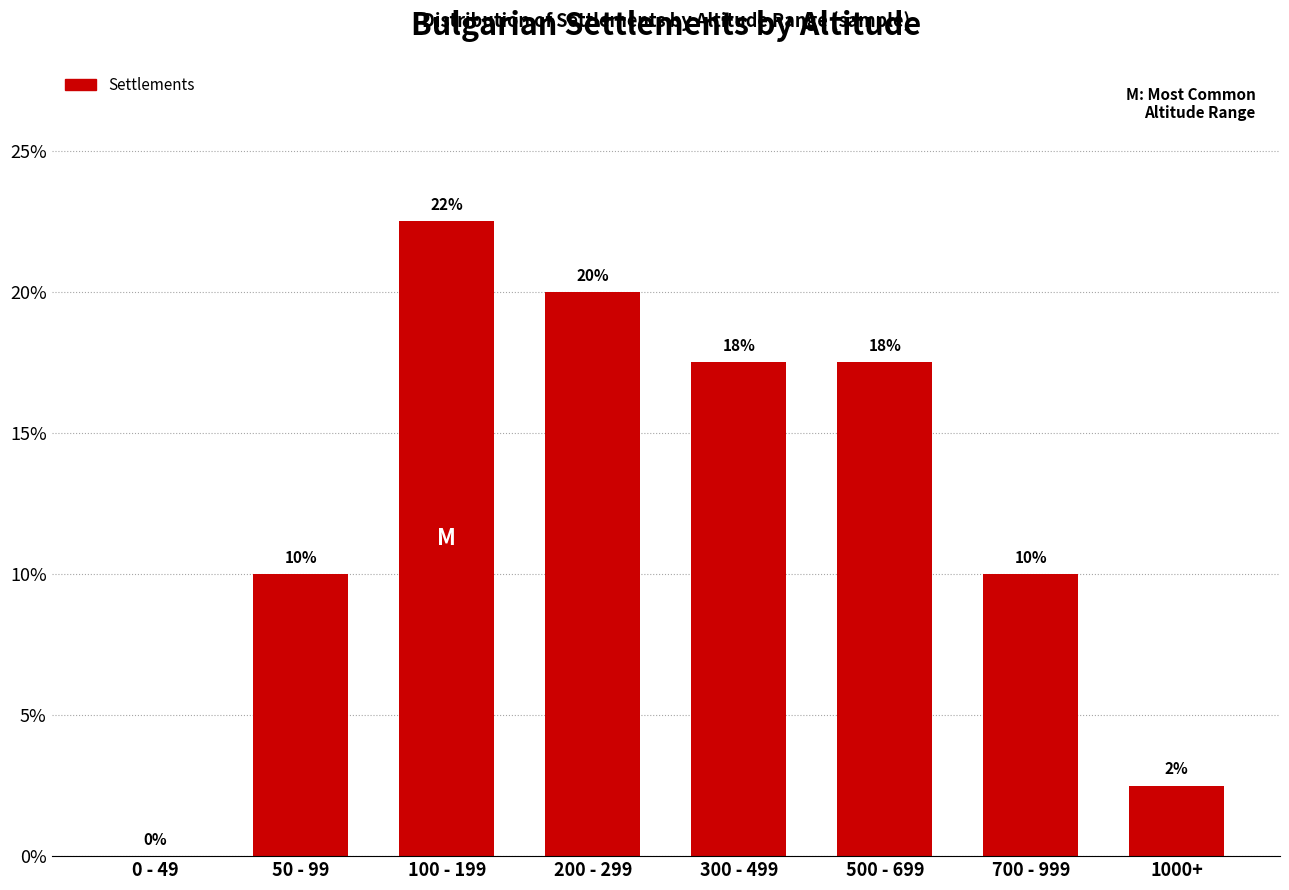

What is the greatest value displayed?

22.5